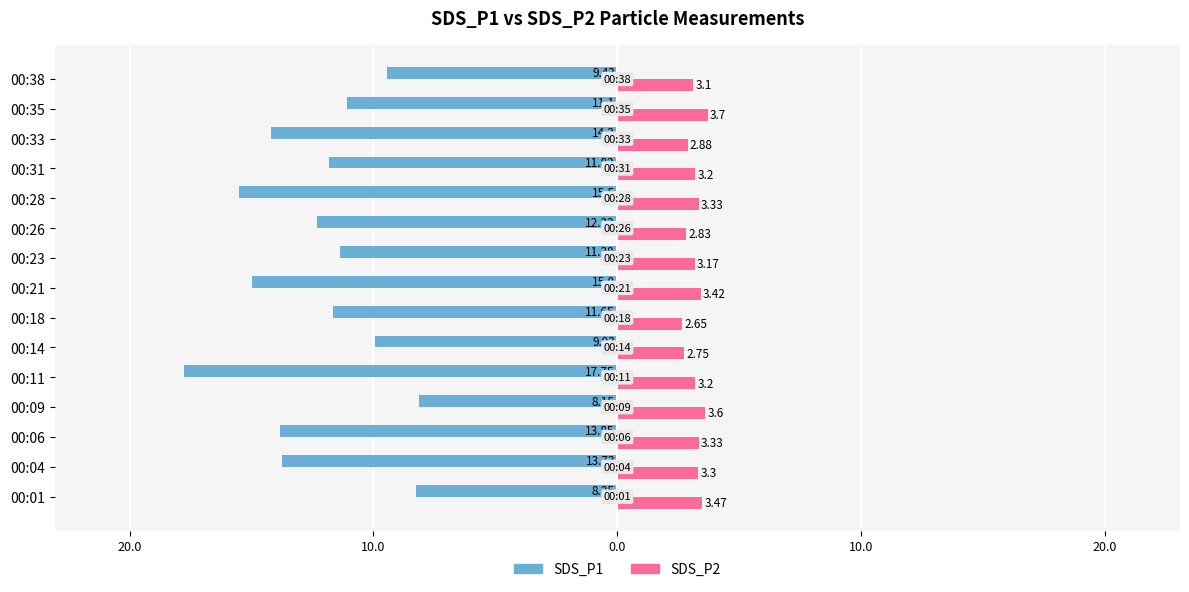

What are all the series names shown in the legend?

SDS_P1, SDS_P2